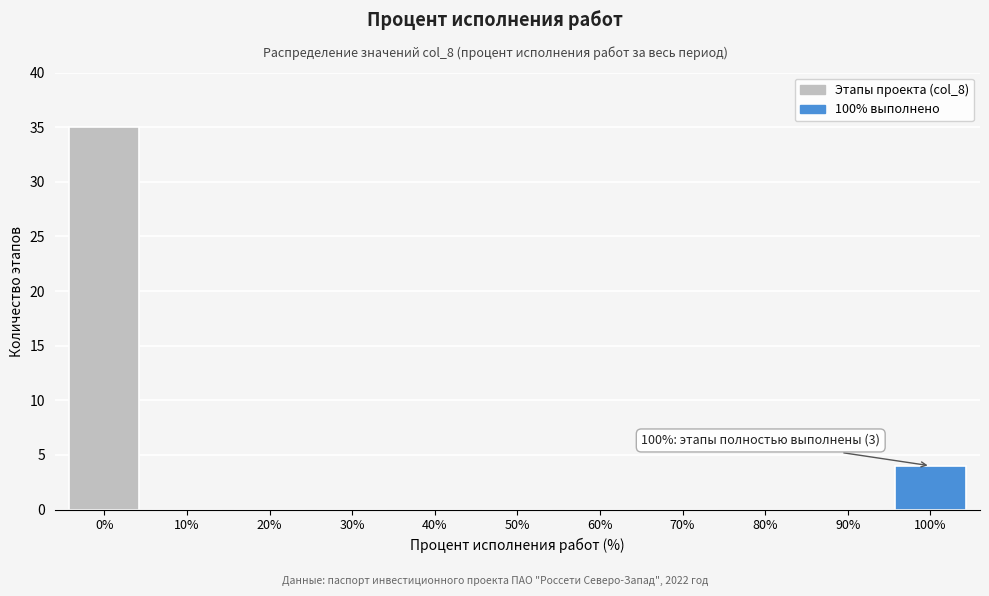

Reading left to right, list all the values displayed in this chart.

0%=35	10%=0	20%=0	30%=0	40%=0	50%=0	60%=0	70%=0	80%=0	90%=0	100%=4